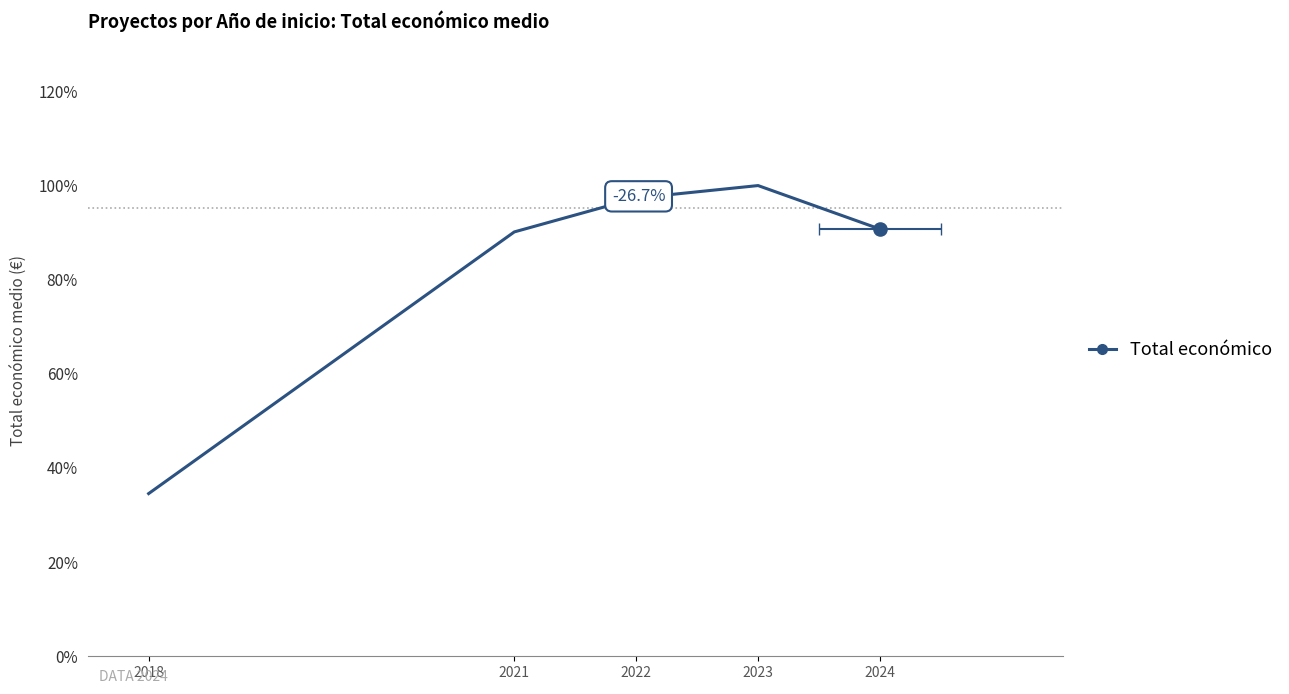

Reading left to right, list all the values displayed in this chart.

34.6	90.2	97.3	100.0	90.8